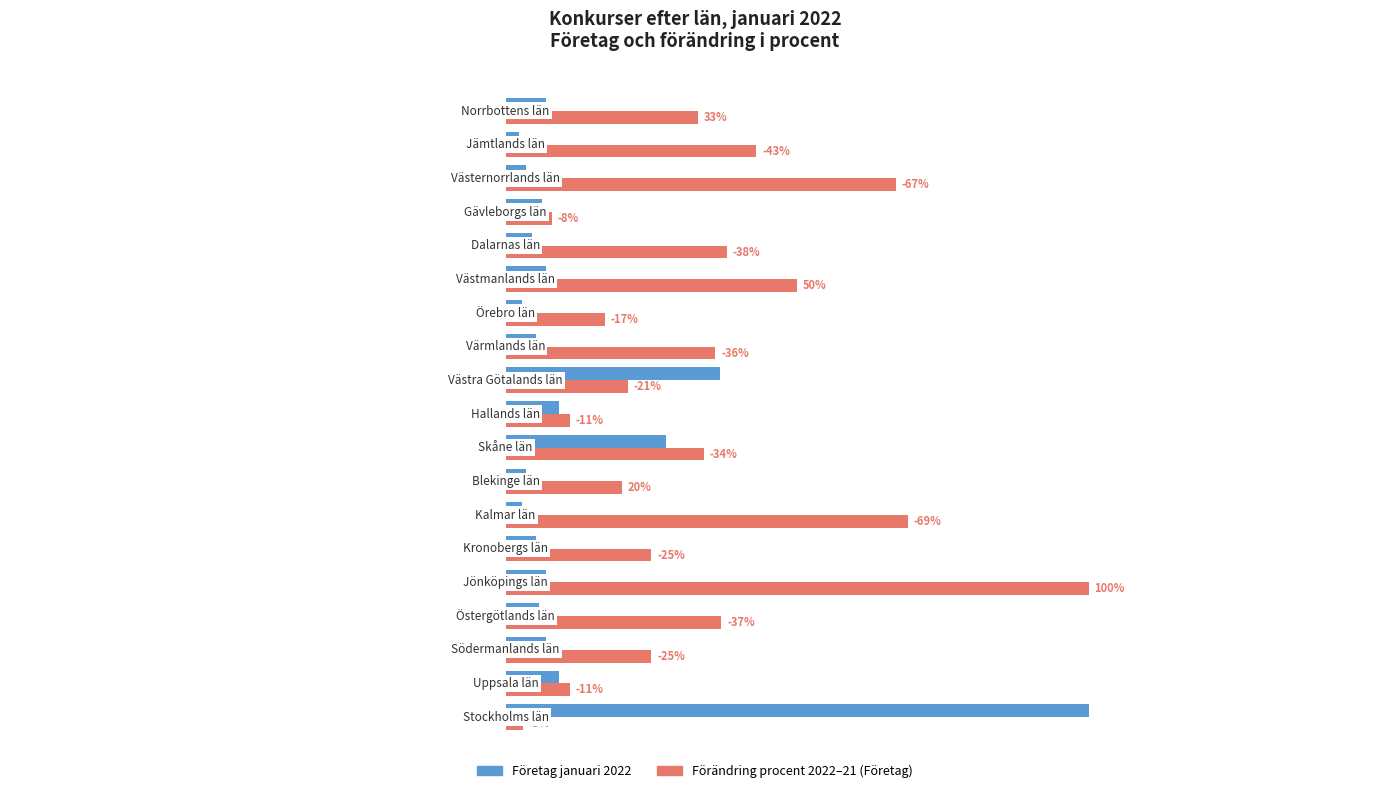

The value of Företag januari 2022 at 13 is 0.0. True or false?

False